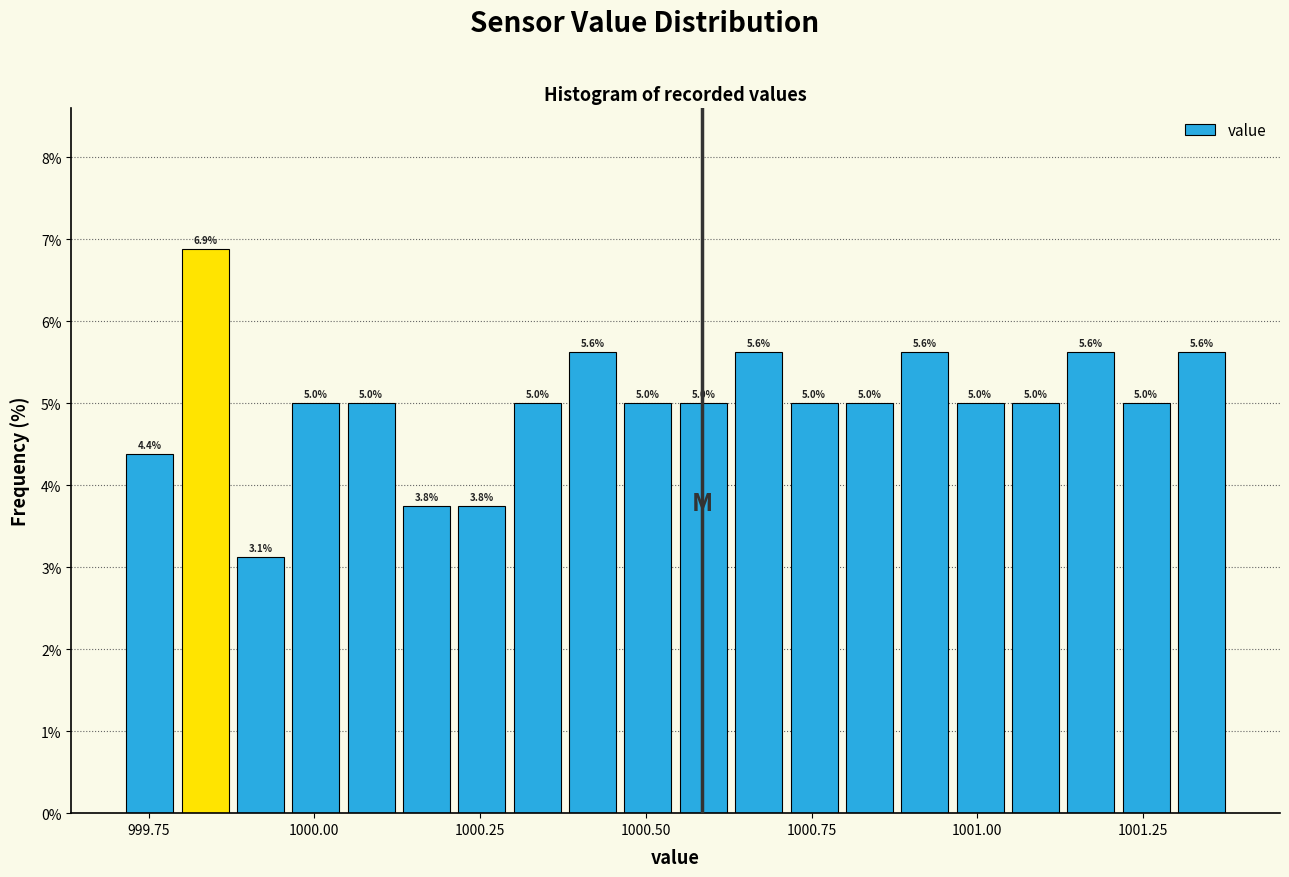

Read against the x-axis, roughly where is the centre of the tallest bar?

999.85